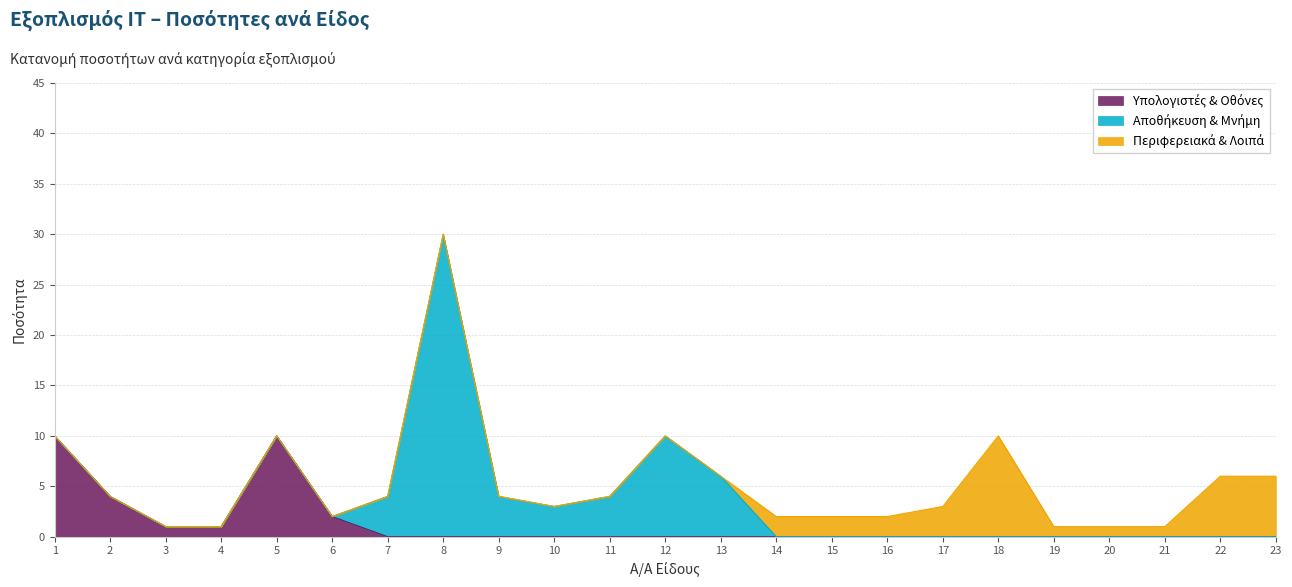

The chart shows a value of 13 at 12. True or false?

False